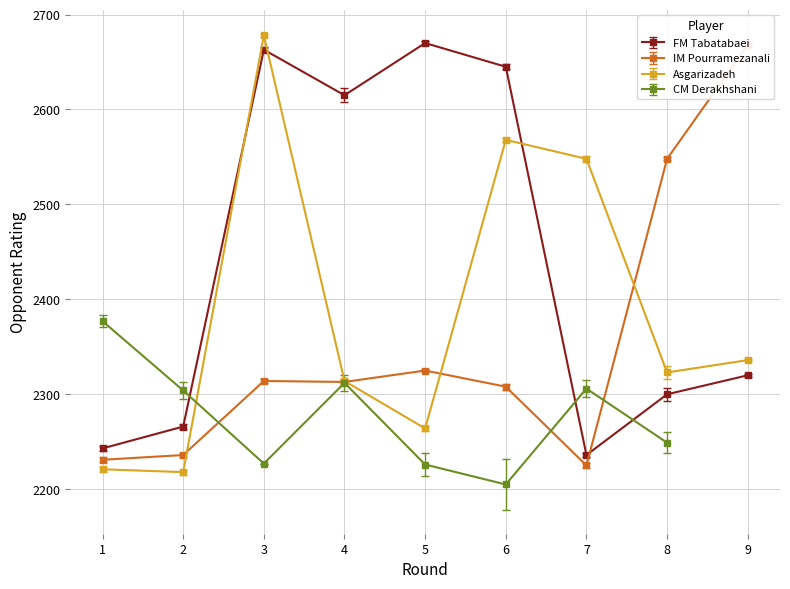

After their last crossing, which series has the higher values: FM Tabatabaei or IM Pourramezanali?

IM Pourramezanali